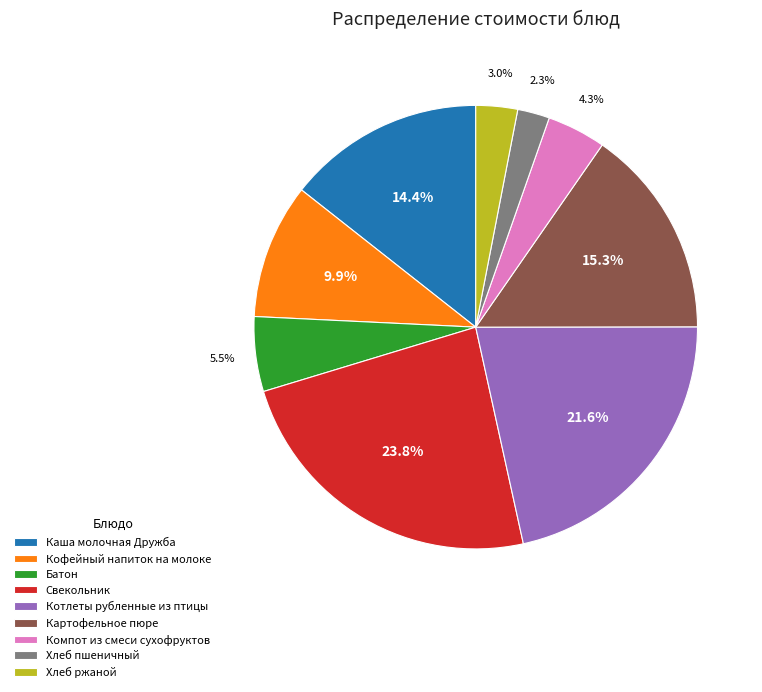

How many slices are in this pie chart?

9